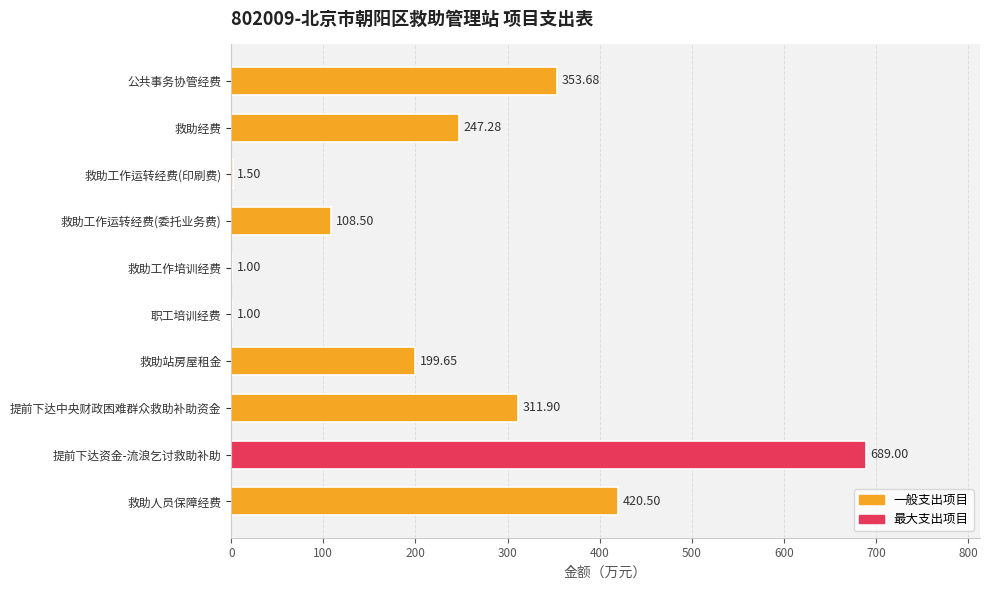

At which label is the value closest to 345?

公共事务协管经费